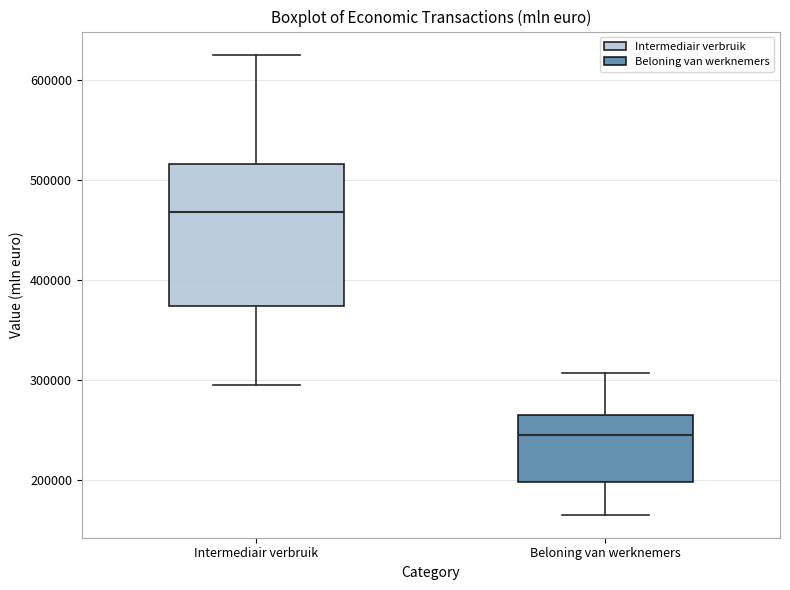

Reading left to right, transcribe this box plot: for each box, give where its median line is, the range the box spans, and where its two whiskers end, as read against the y-axis. The values are not printed on the chart, so give them approximately, as read against the axis.

Intermediair verbruik: median 470000, box 370000 to 520000, whiskers 290000 to 630000
Beloning van werknemers: median 250000, box 200000 to 260000, whiskers 170000 to 310000